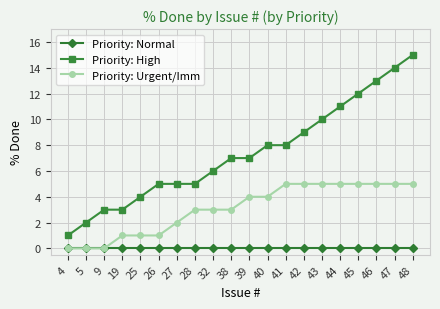

At 26, list the series in order from largest to smallest.

Priority: High, Priority: Urgent/Imm, Priority: Normal